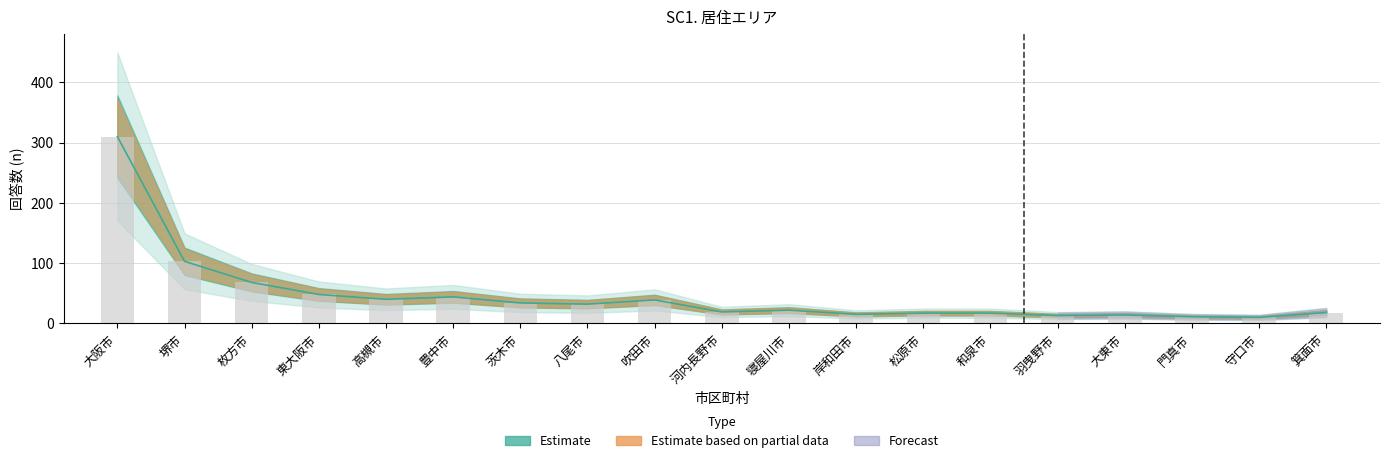

At how many categories does at least one series exceed 279?

1